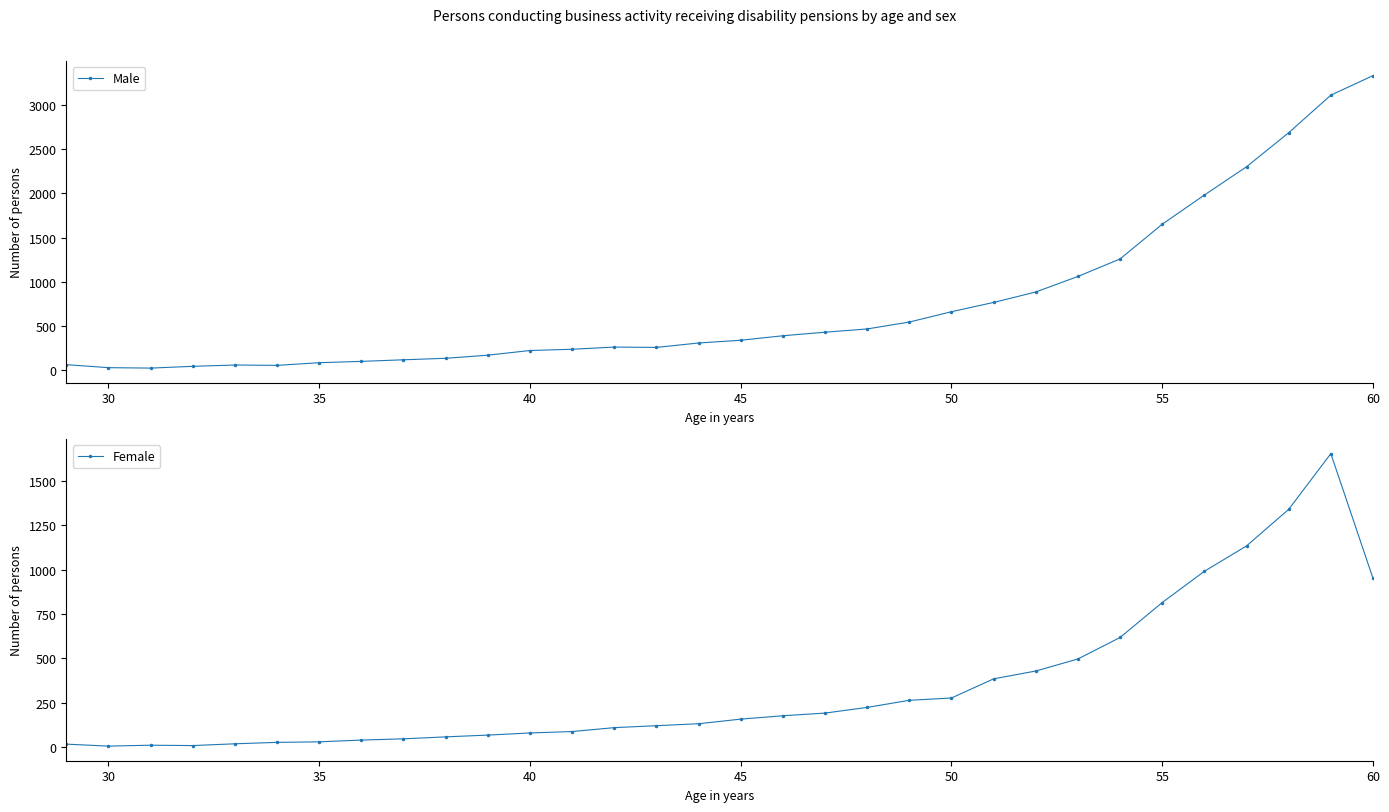

What is the maximum value for Male?

3333